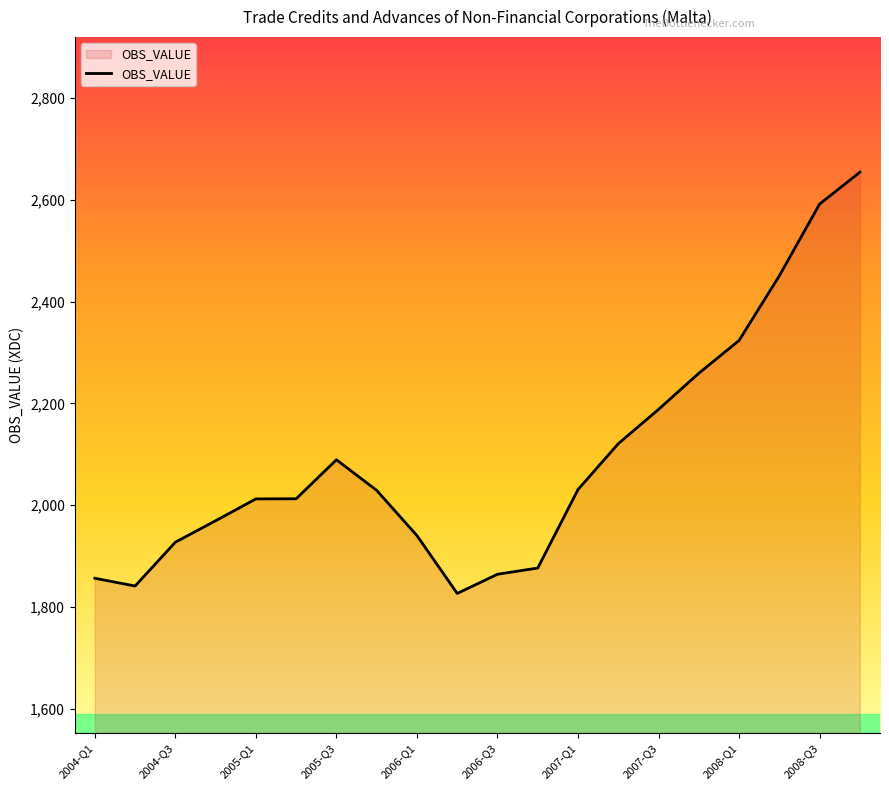

What is the minimum value shown in the chart?

1826.8